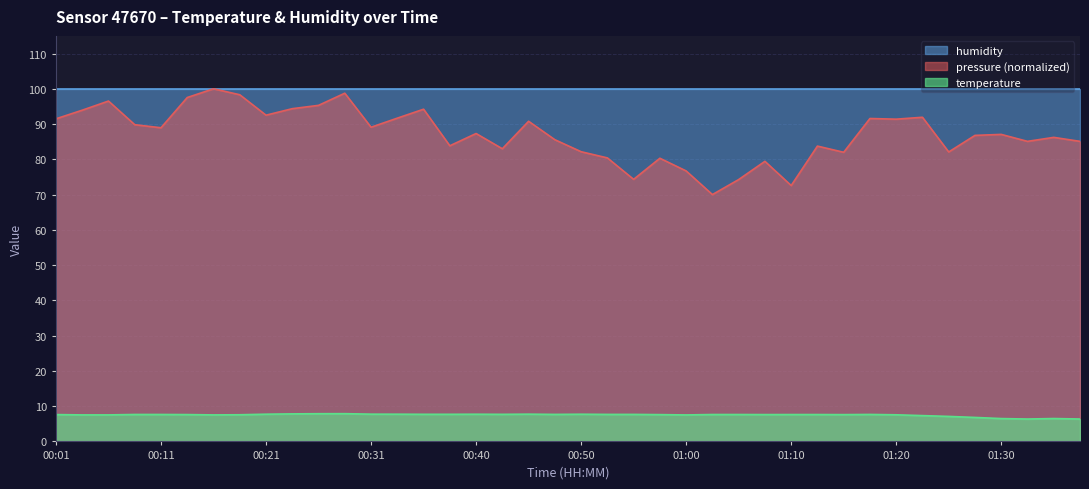

The value at 00:48 is 10.7. True or false?

False